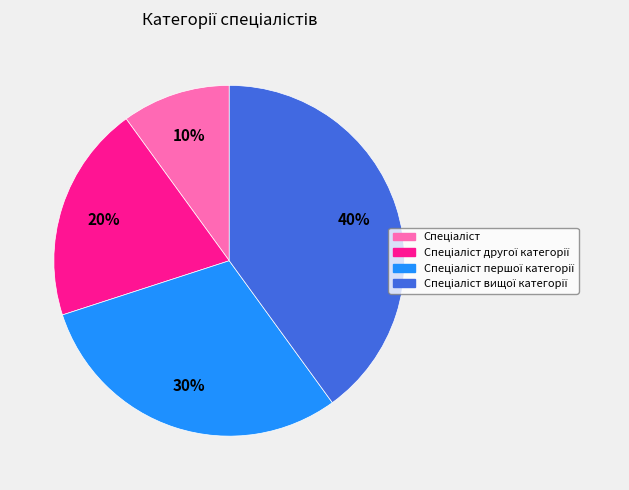

Is there any slice that represents more than half of the pie?

No